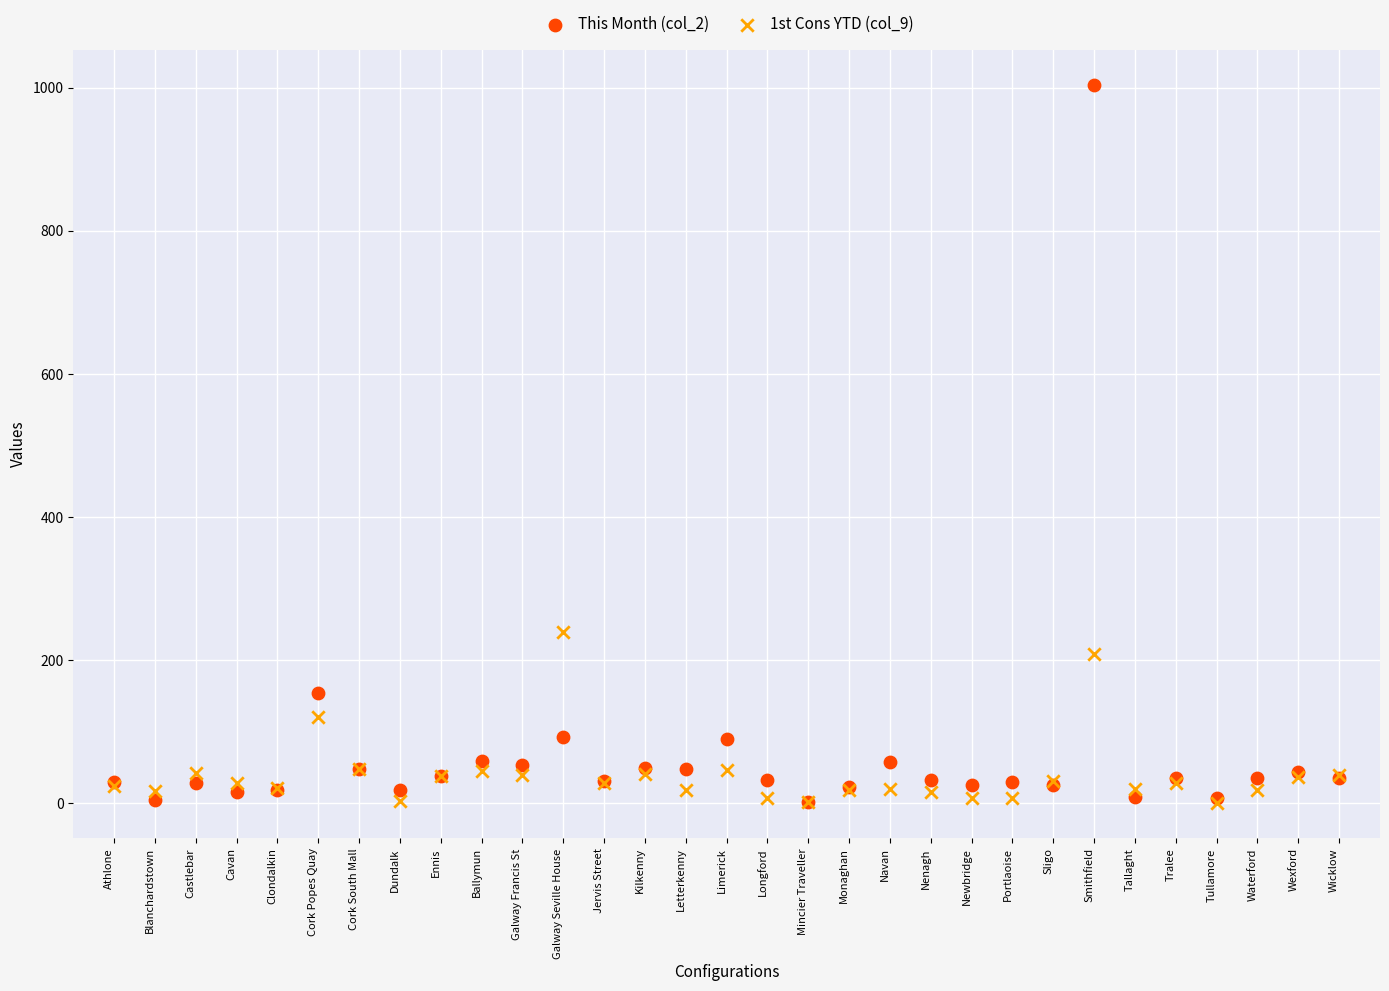

What are all the series names shown in the legend?

This Month (col_2), 1st Cons YTD (col_9)